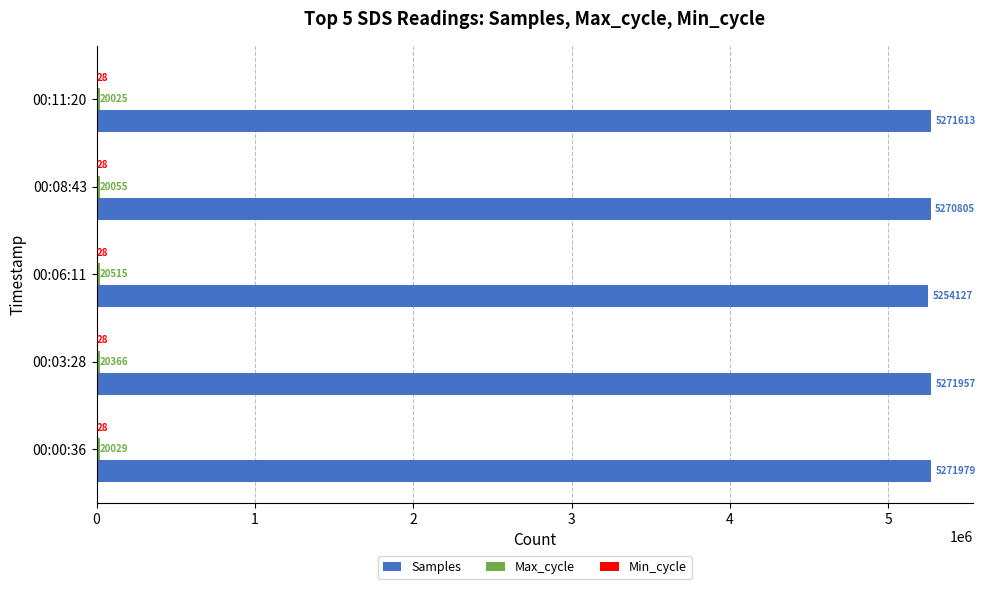

Which series has the largest total across all categories?

Samples